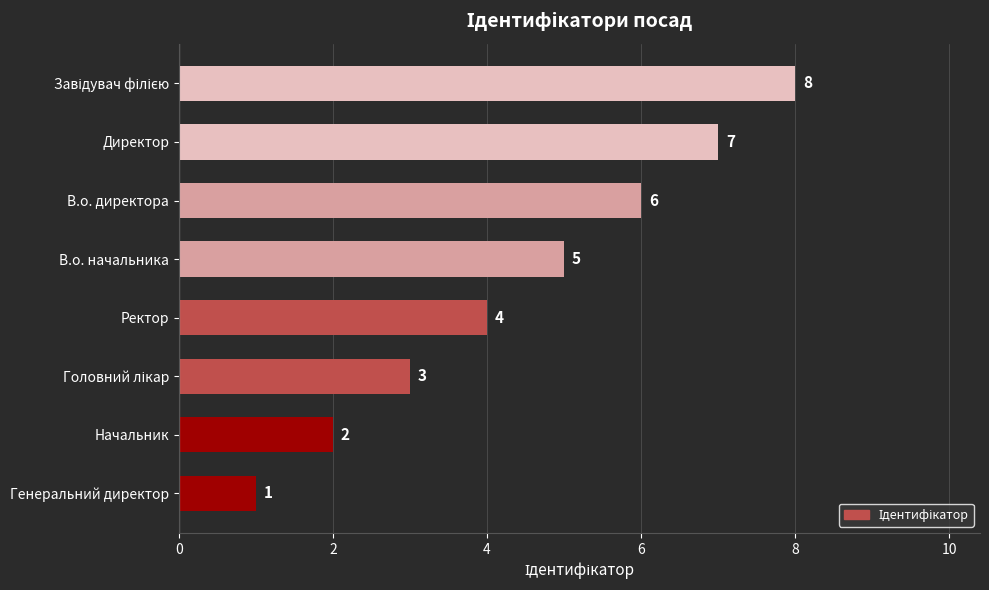

What is the difference between the maximum and minimum values?

7